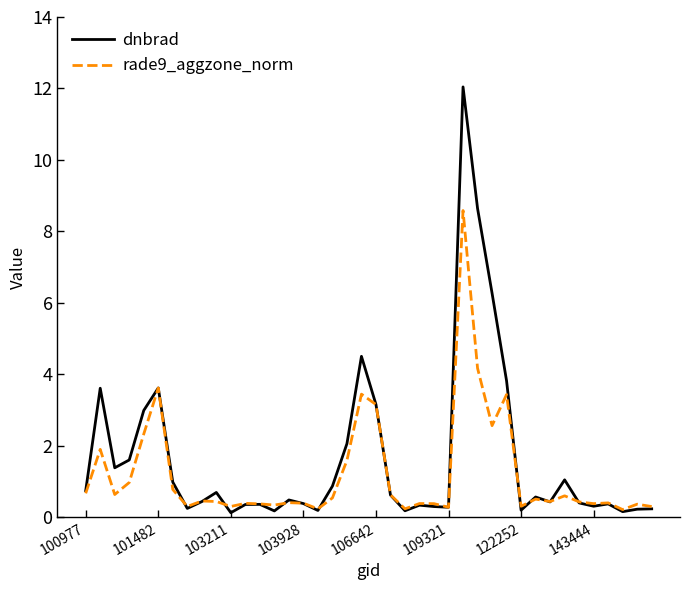

Rank the series by their maximum value, from highest to lowest.

dnbrad, rade9_aggzone_norm